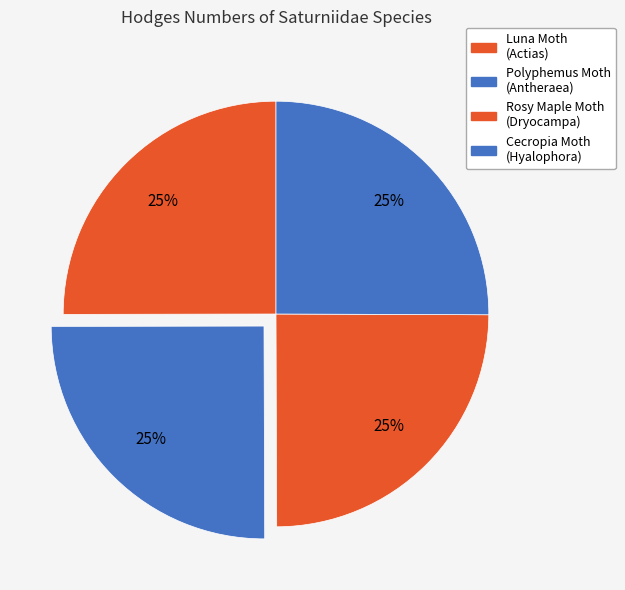

How much of the chart is everything except Luna Moth (Actias)?

75.0%